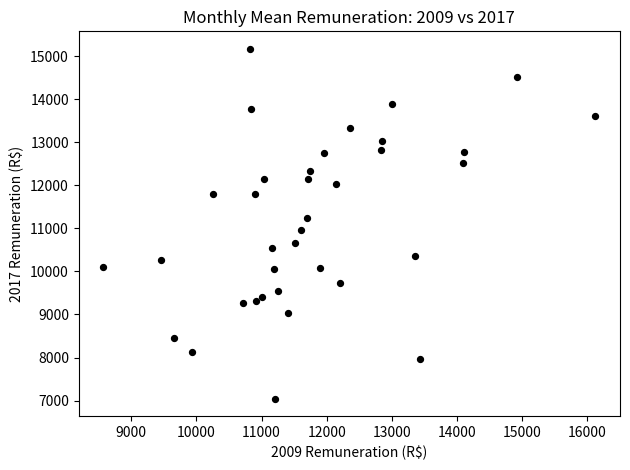

What is the range of X values (max minus min)?

7559.0